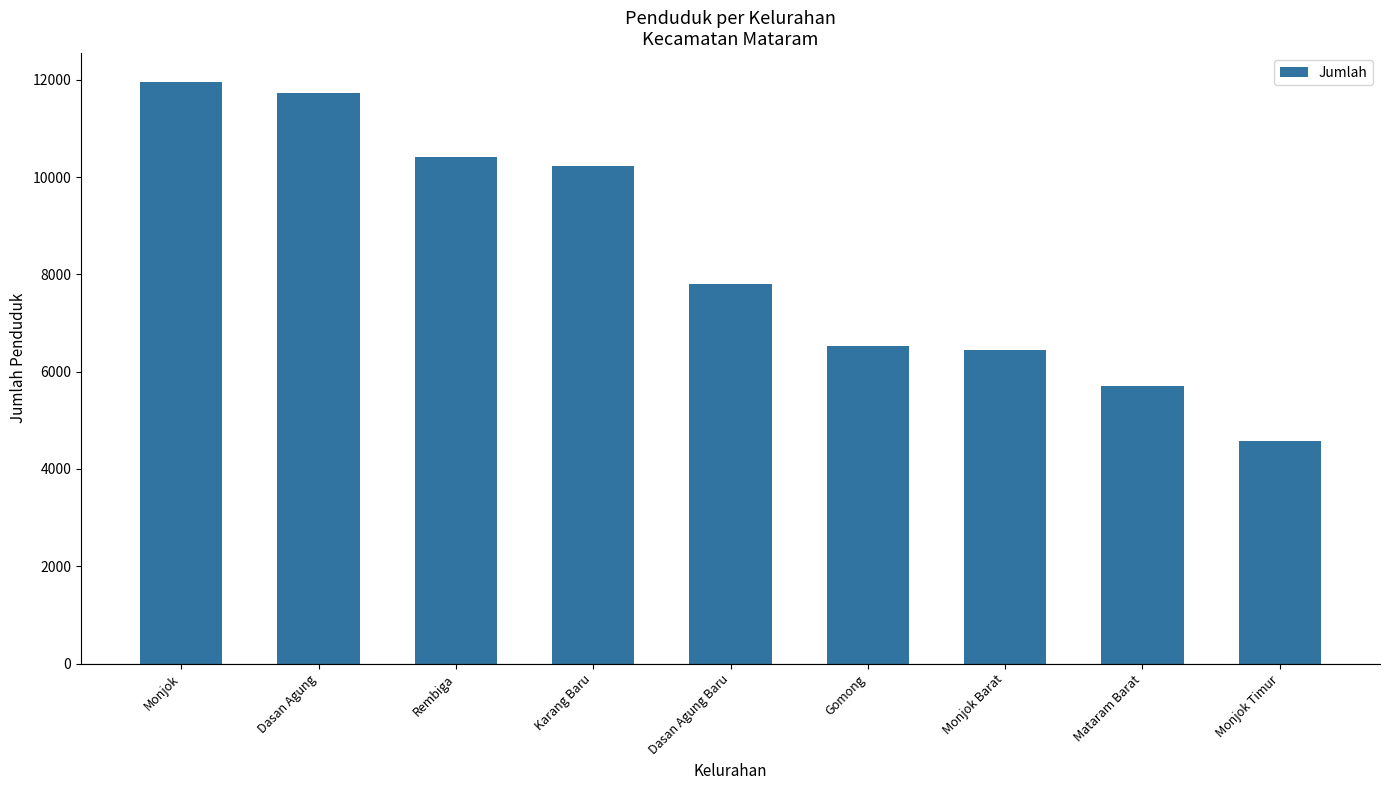

How many data points are less than 7809?

4